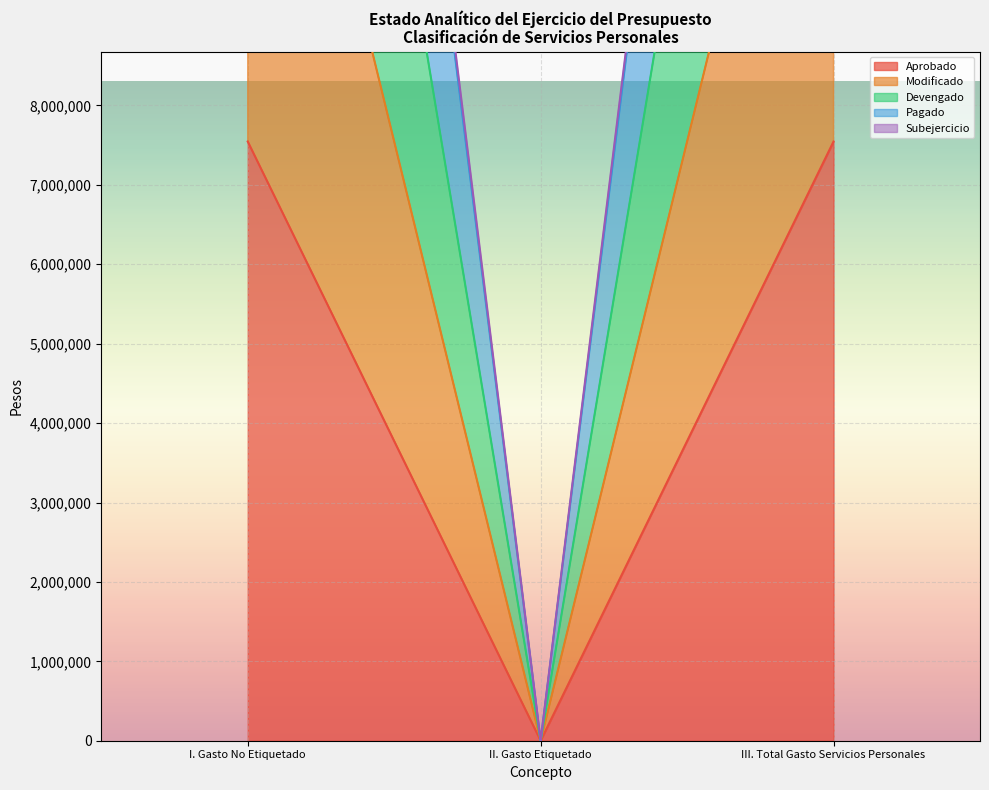

Rank the series at II. Gasto Etiquetado from highest to lowest value.

Aprobado, Modificado, Devengado, Pagado, Subejercicio